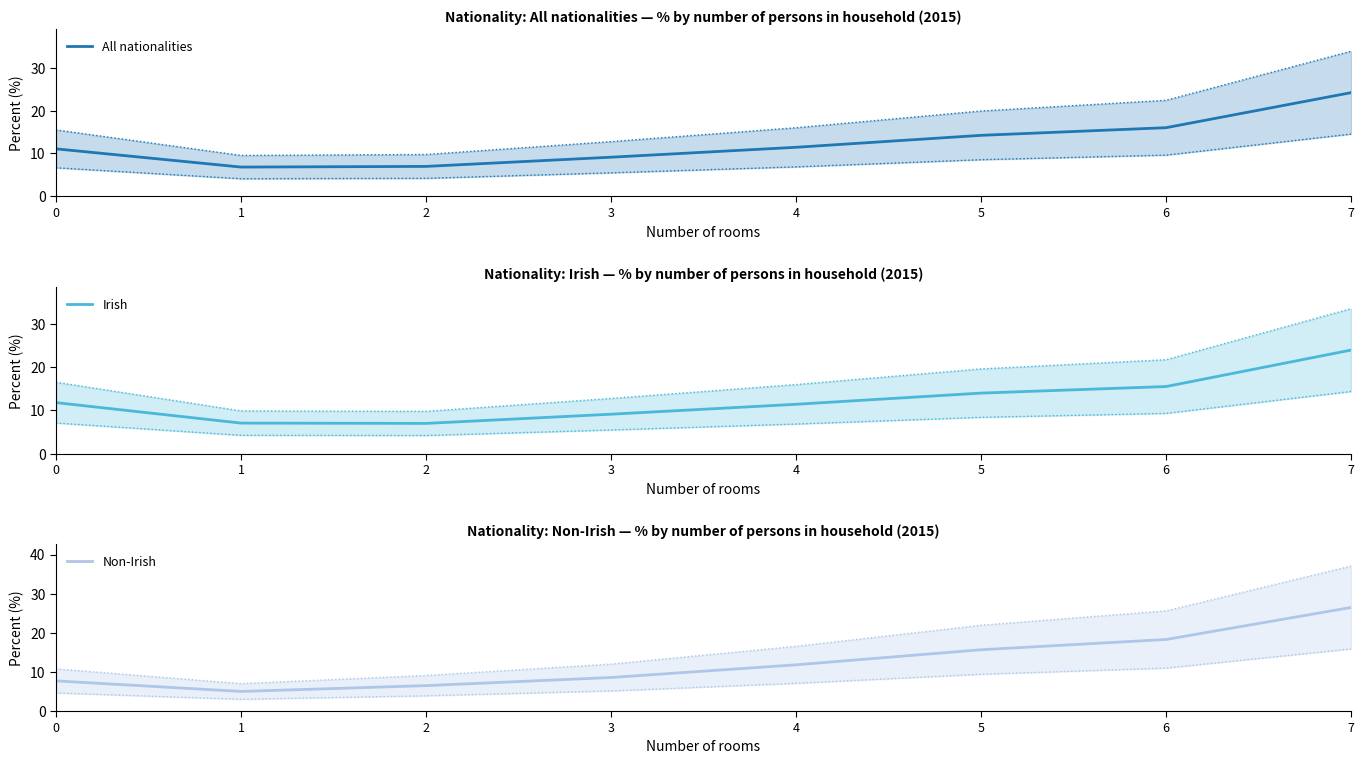

Which has a higher value, 5 or 1?

5